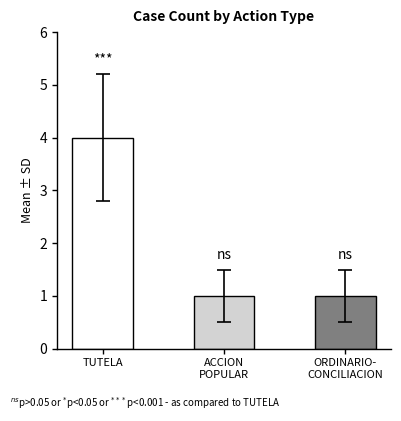

Reading left to right, transcribe all the data shown in this chart.

TUTELA=4	ACCION
POPULAR=1	ORDINARIO-
CONCILIACION=1